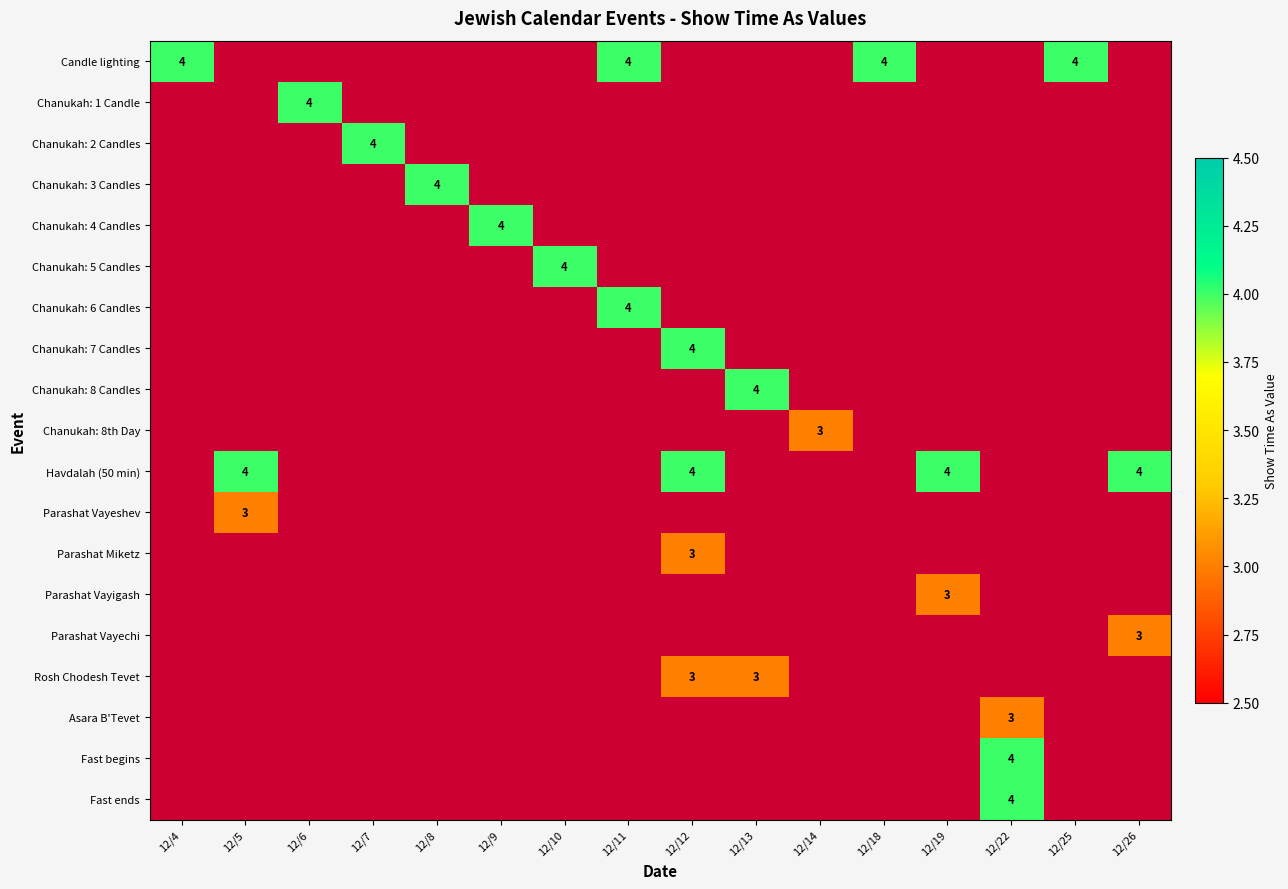

At how many categories does at least one series exceed 3?

15